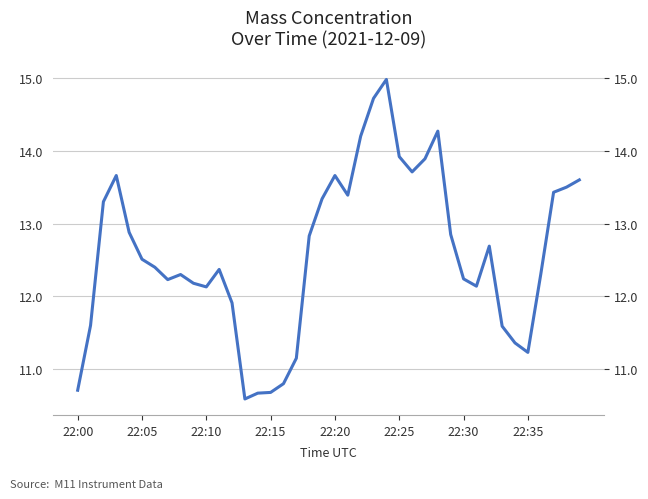

List the labels in order of value, largest first.

24, 23, 28, 22, 25, 27, 26, 22:15, 20, 39, 38, 37, 21, 19, 22:10, 22:20, 29, 18, 32, 22:25, 22:30, 11, 8, 36, 30, 22:35, 9, 31, 10, 12, 22:05, 33, 34, 35, 17, 16, 22:00, 15, 14, 13